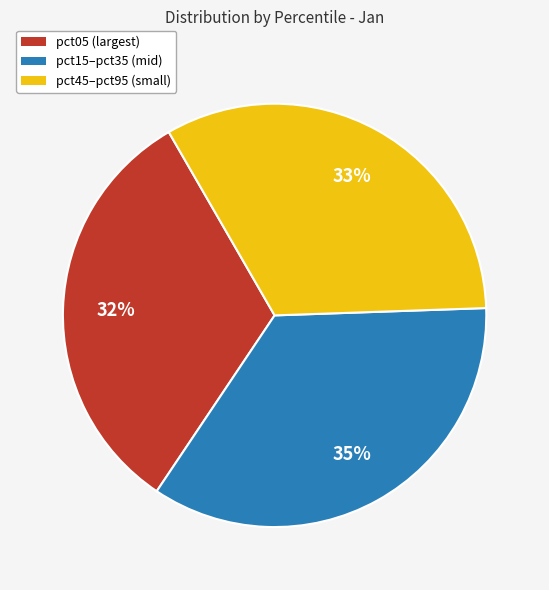

Is there a majority slice in this chart?

No